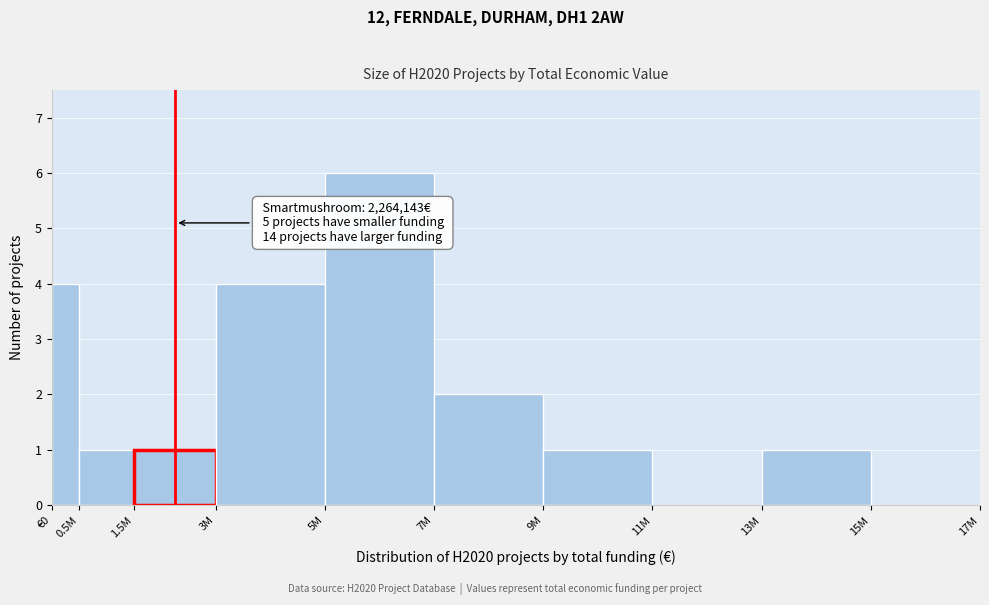

Reading left to right, transcribe all the data shown in this chart.

€0=4	0.5M=1	1.5M=1	3M=4	5M=6	7M=2	9M=1	11M=0	13M=1	15M=0